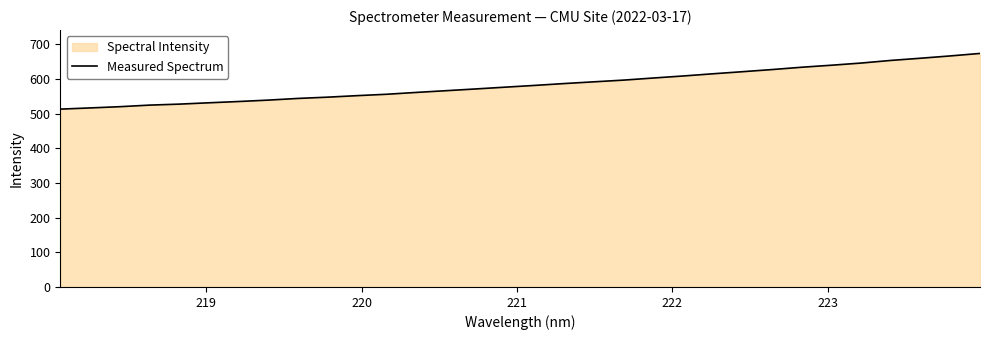

What is the difference between the maximum and minimum values?

160.7